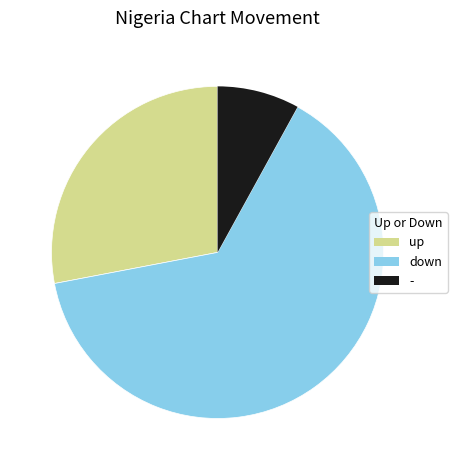

Which has a higher value, down or -?

down